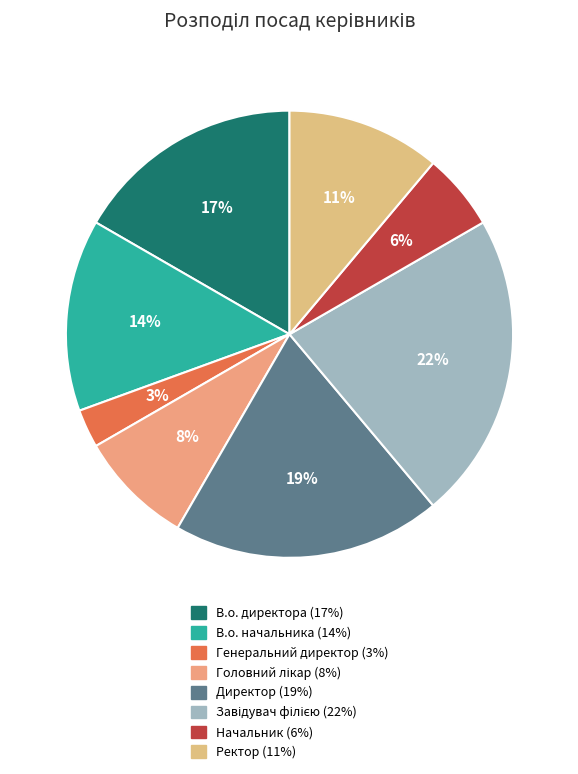

To the nearest percent, what is the average slice percentage?

12%